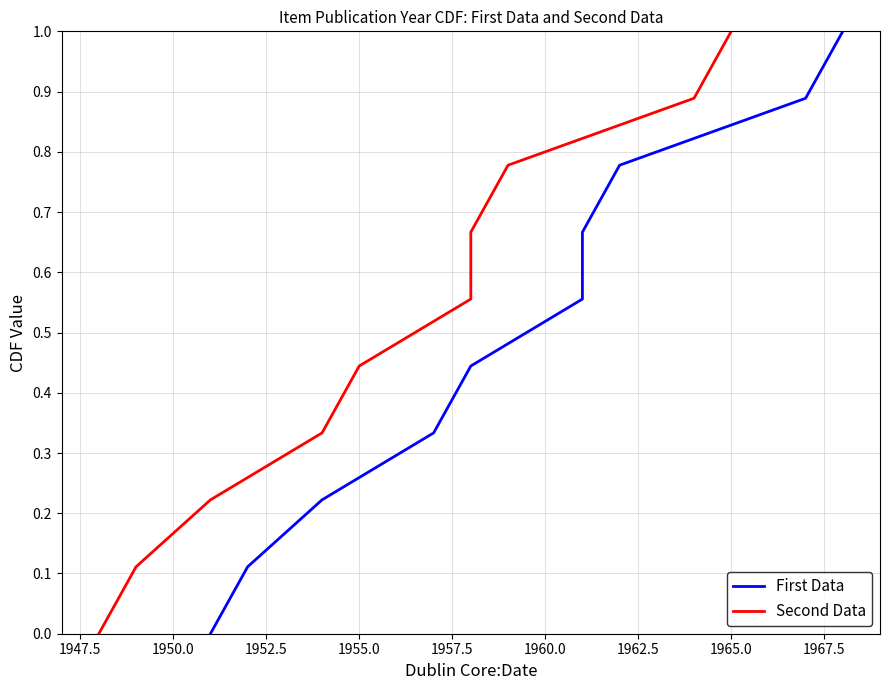

Which series has the widest spread of values?

First Data